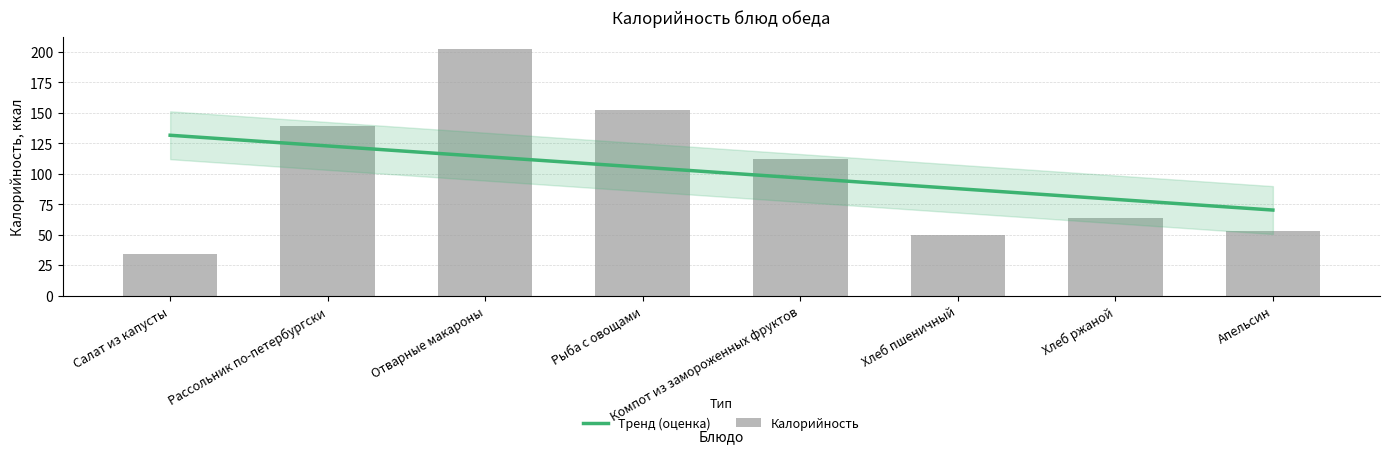

At which label does Калорийность first exceed 112?

Рассольник по-петербургски